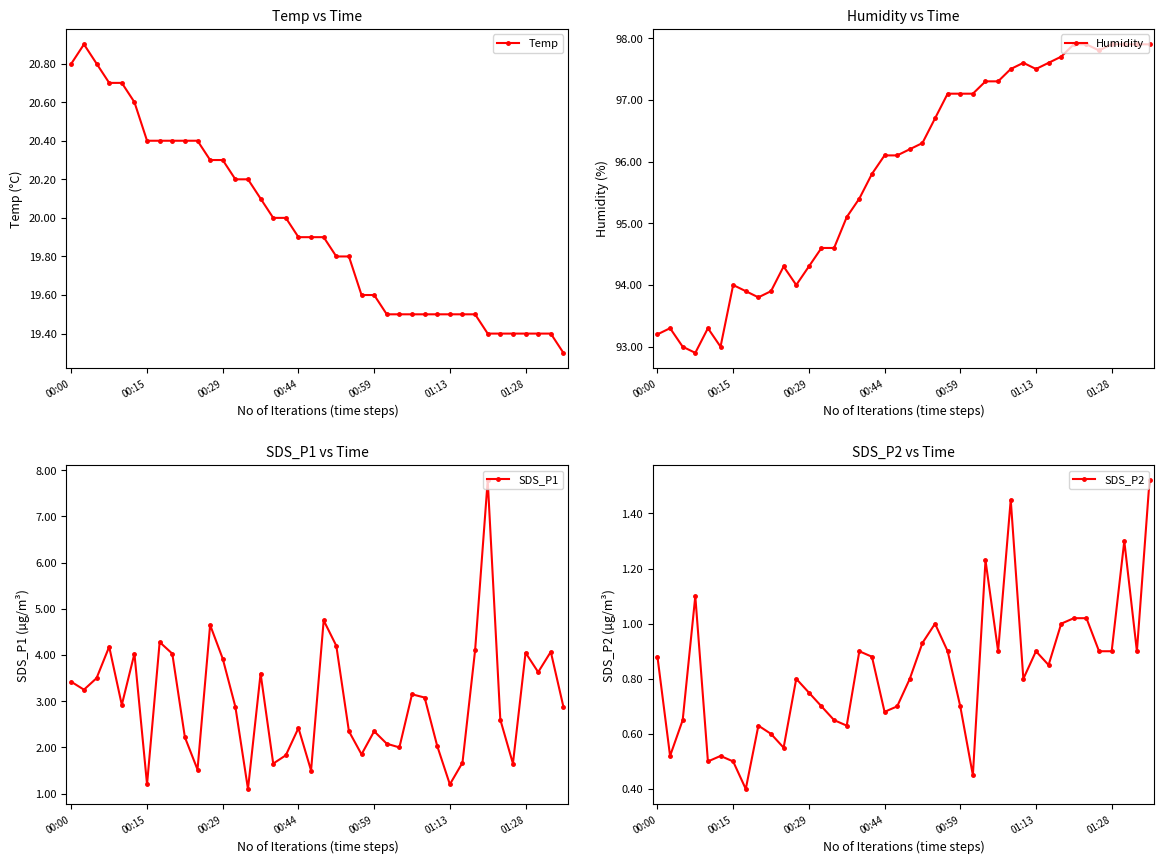

True or false: Temp and SDS_P2 cross at least once.

False